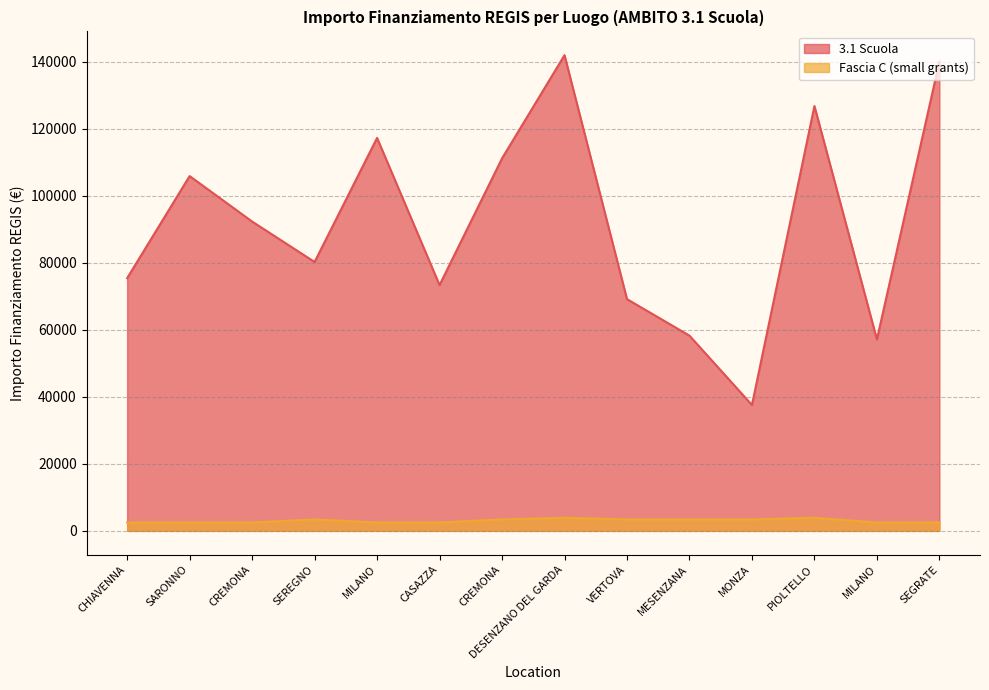

What is the difference between the second highest and second lowest values in the Fascia C (small grants) series?

1405.0